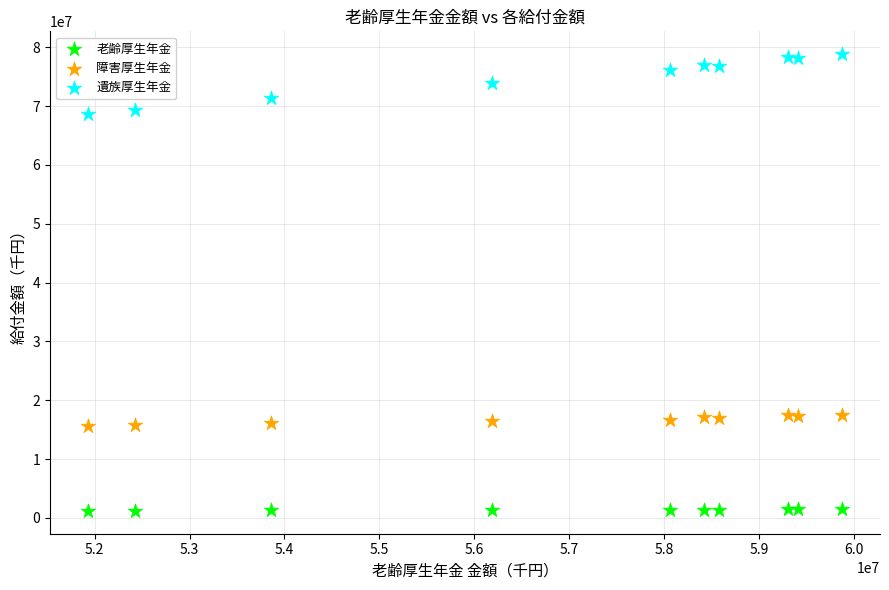

Which series contains the lowest Y value?

老齢厚生年金